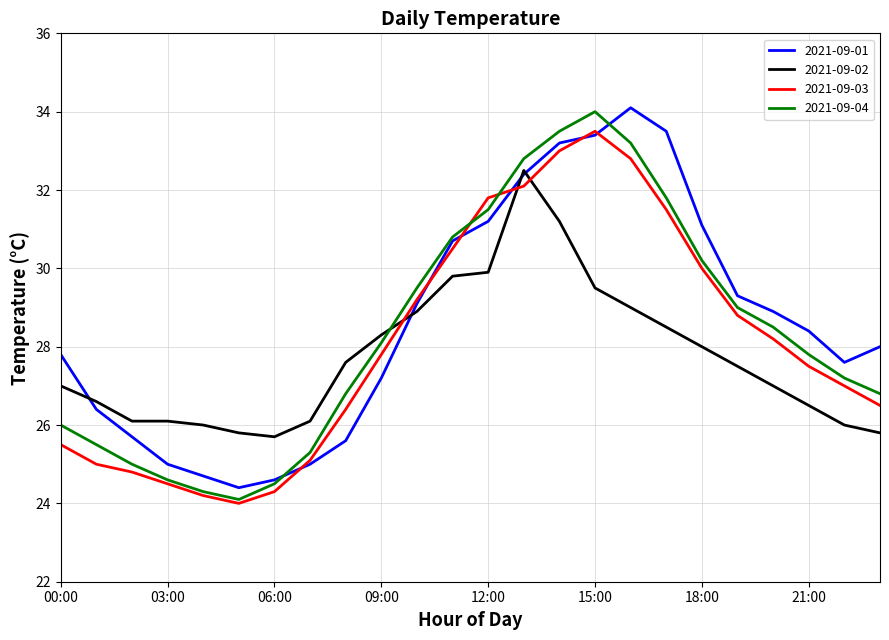

True or false: 2021-09-03 and 2021-09-02 cross at least once.

True